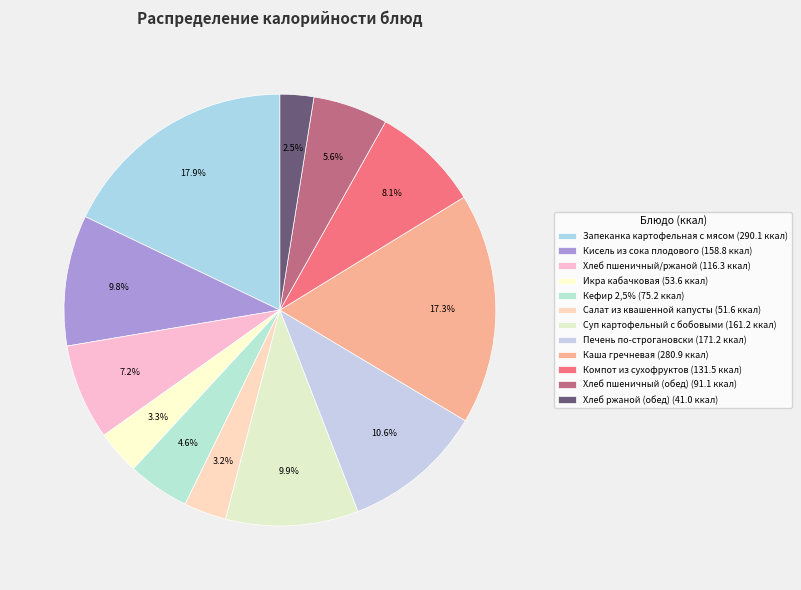

Do Хлеб ржаной (обед) and Хлеб пшеничный (обед) together represent more than half of the pie?

No